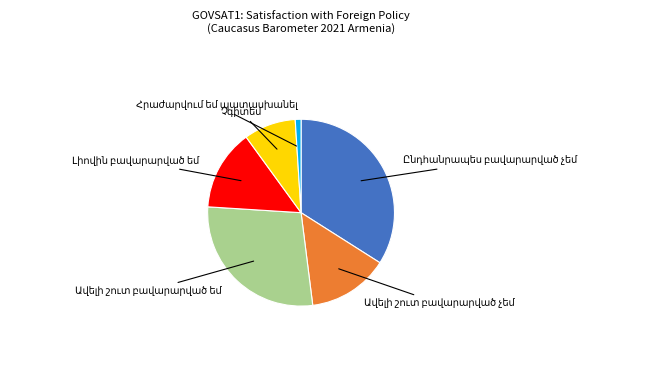

Is there any slice that represents more than half of the pie?

No